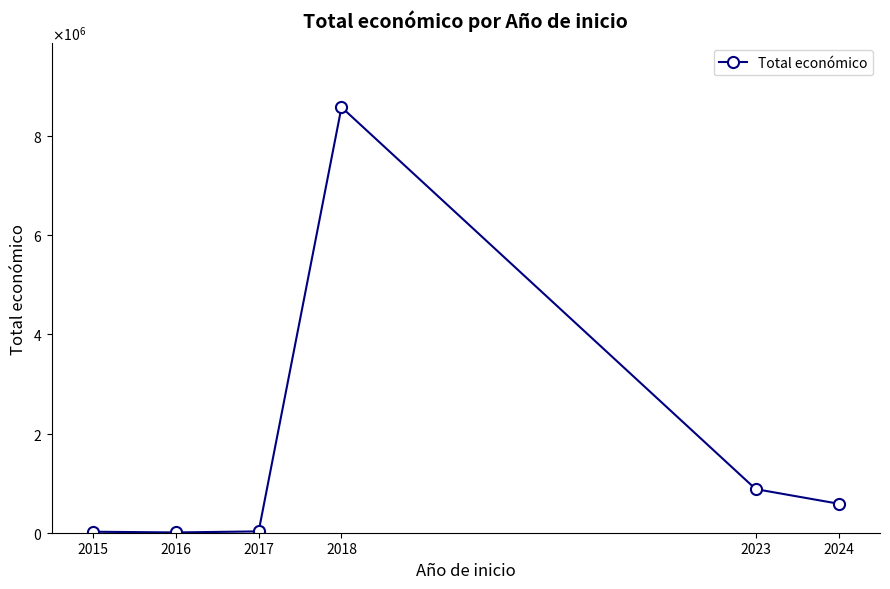

Rank the categories by value from lowest to highest.

2016, 2015, 2017, 2024, 2023, 2018